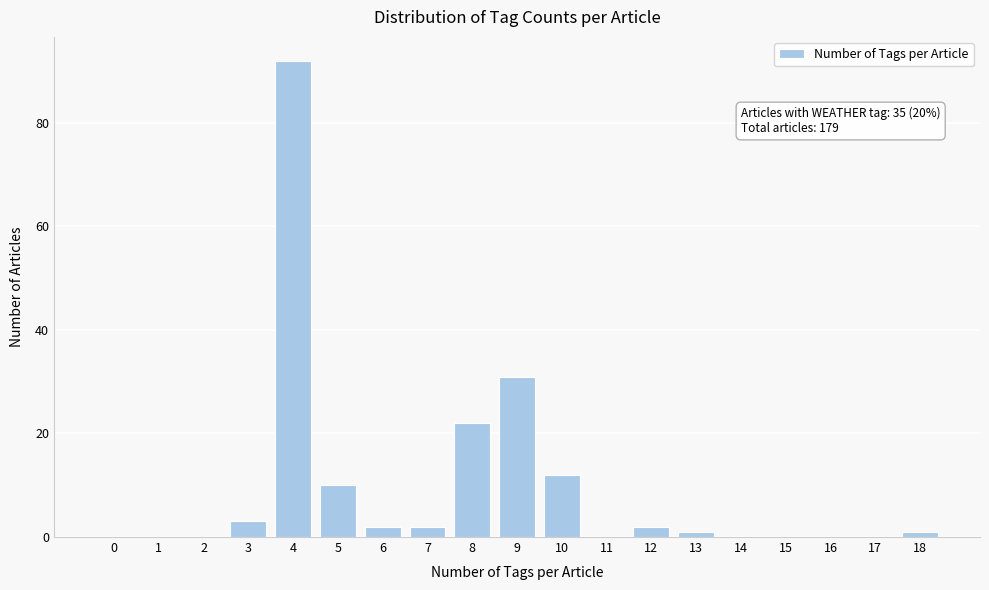

Reading left to right, transcribe all the data shown in this chart.

0=0	1=0	2=0	3=3	4=92	5=10	6=2	7=2	8=22	9=31	10=12	11=0	12=2	13=1	14=0	15=0	16=0	17=0	18=1